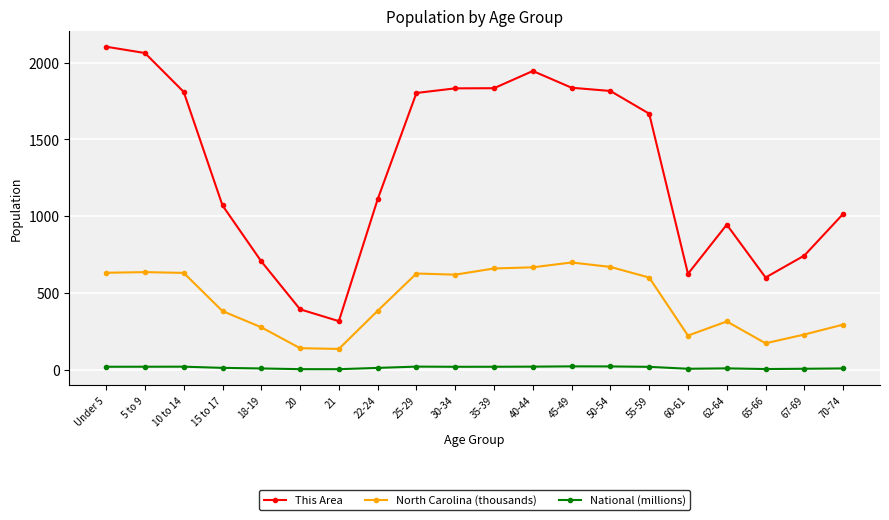

The value of North Carolina (thousands) at 35-39 is 659.8. True or false?

True